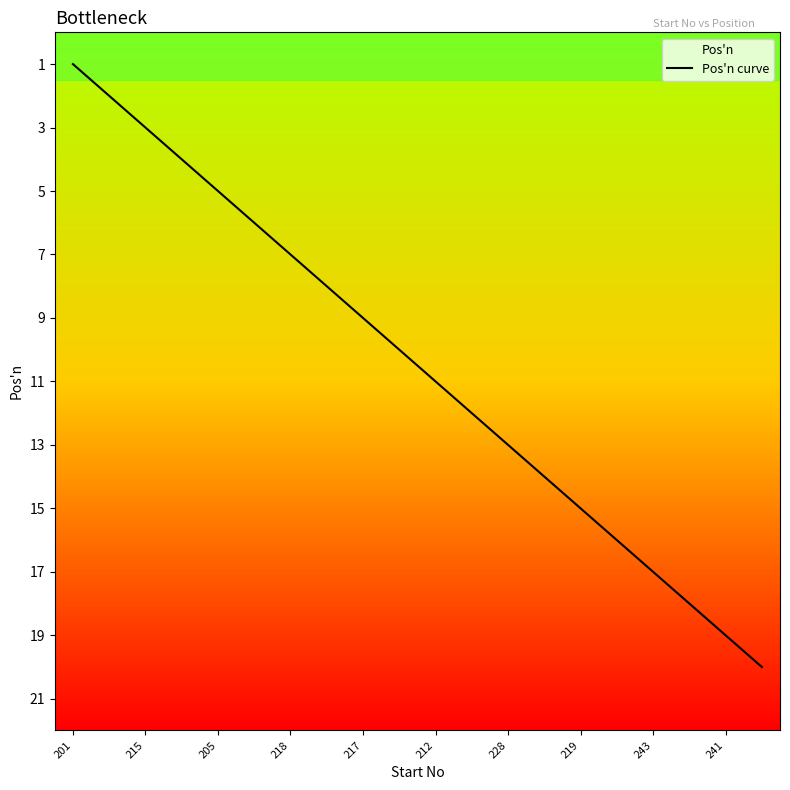

True or false: the data has more than 0 interior local peaks.

False